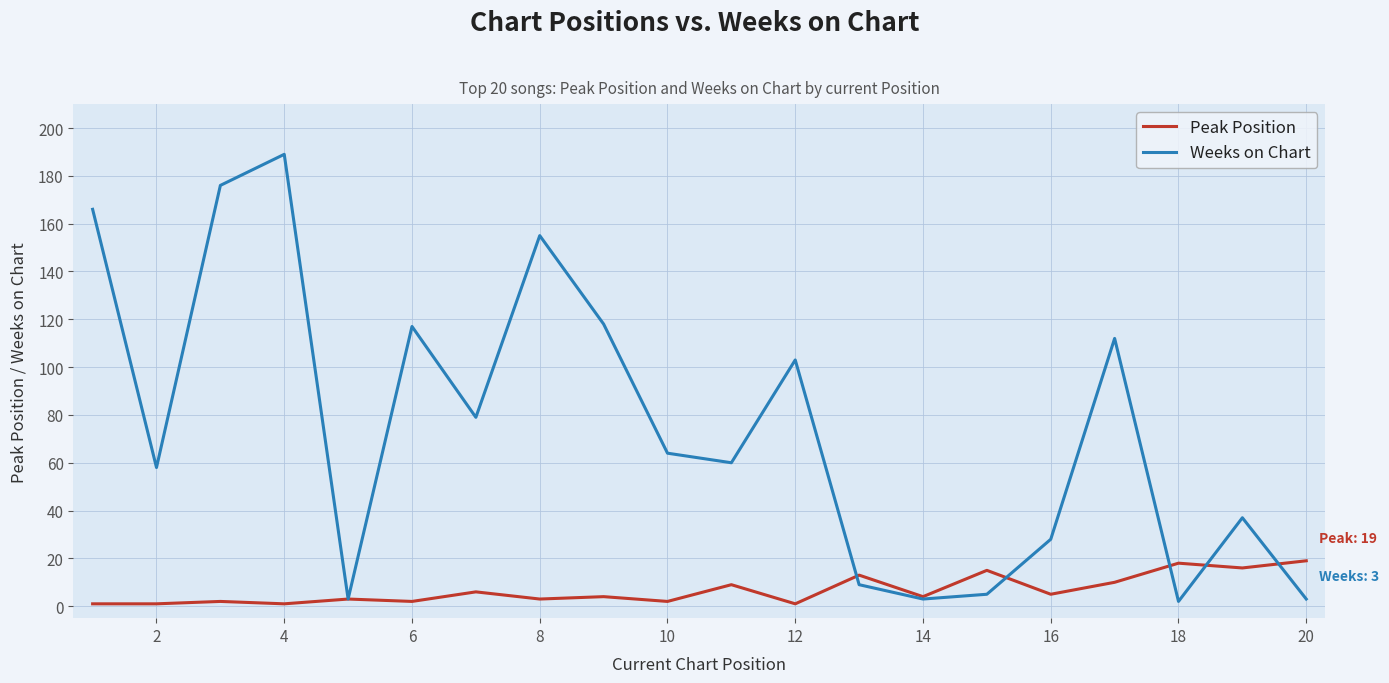

Which series has the widest spread of values?

Weeks on Chart